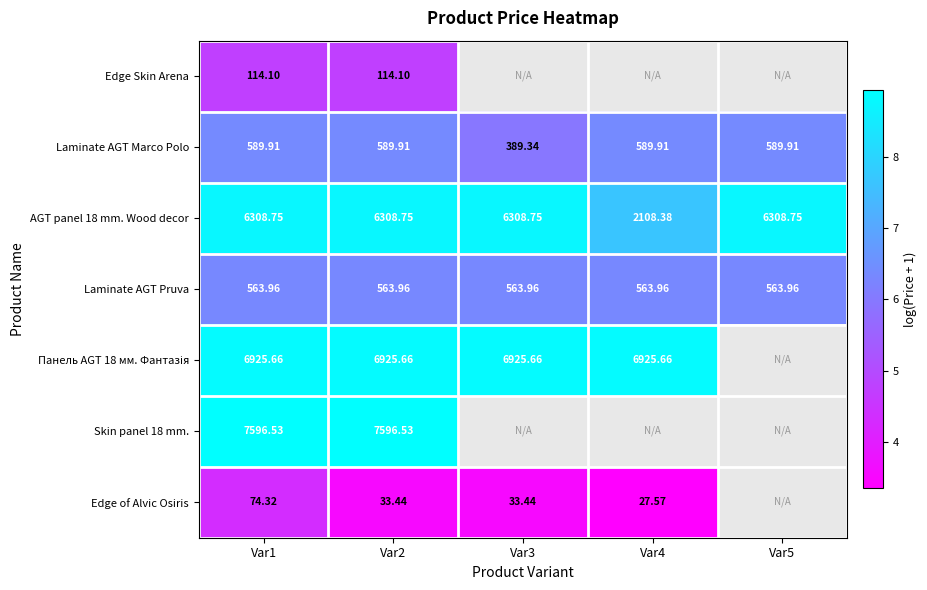

List the series in order of their peak value, highest first.

Skin panel 18 mm., Панель AGT 18 мм. Фантазія, AGT panel 18 mm. Wood decor, Laminate AGT Marco Polo, Laminate AGT Pruva, Edge Skin Arena, Edge of Alvic Osiris